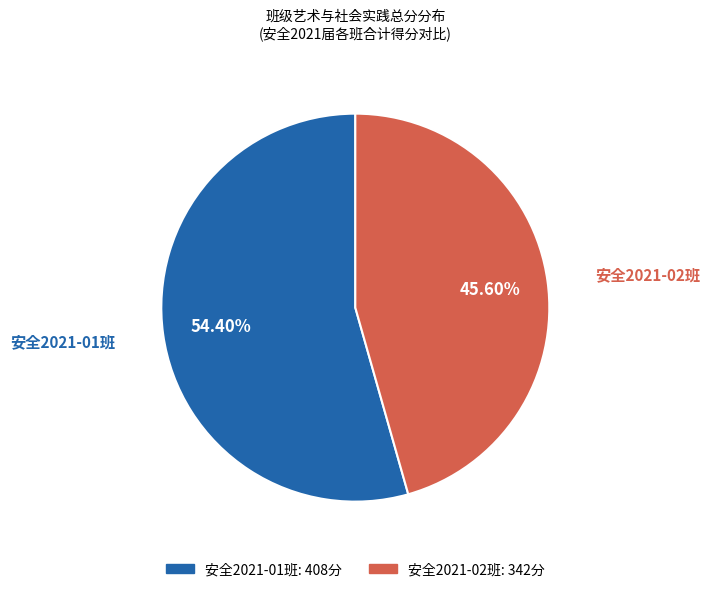

What portion of the pie excludes 安全2021-01班?

45.6%